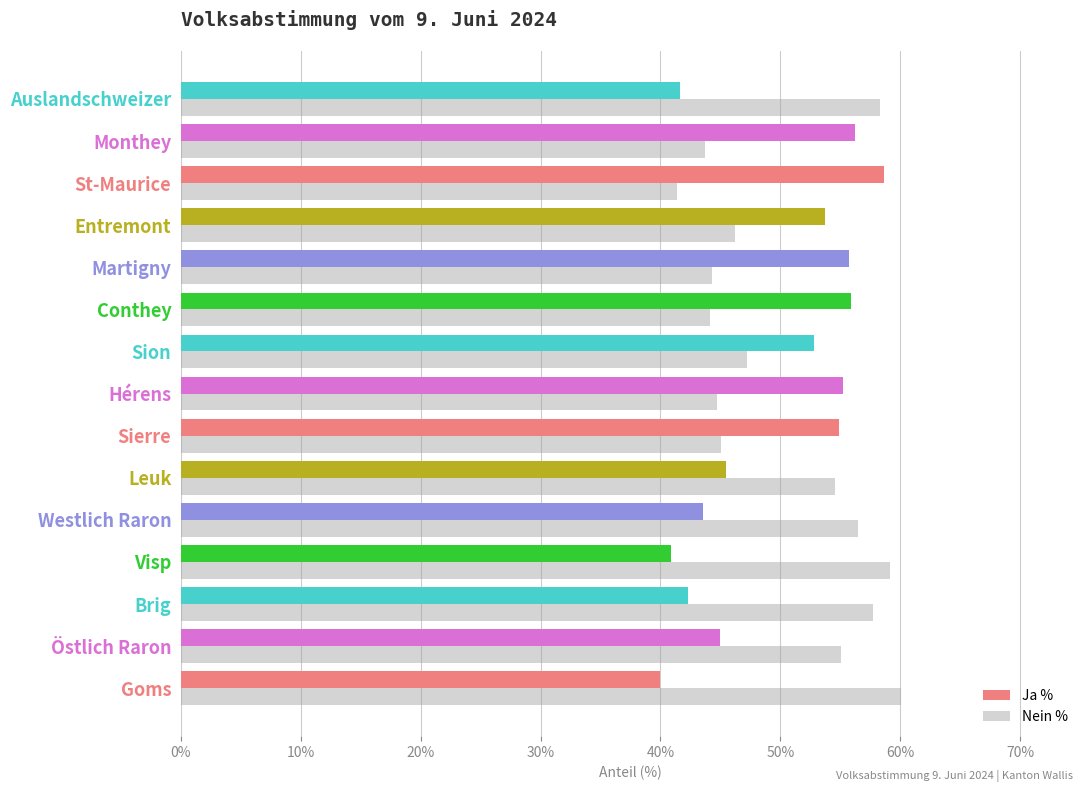

Count the number of data series in this chart.

2